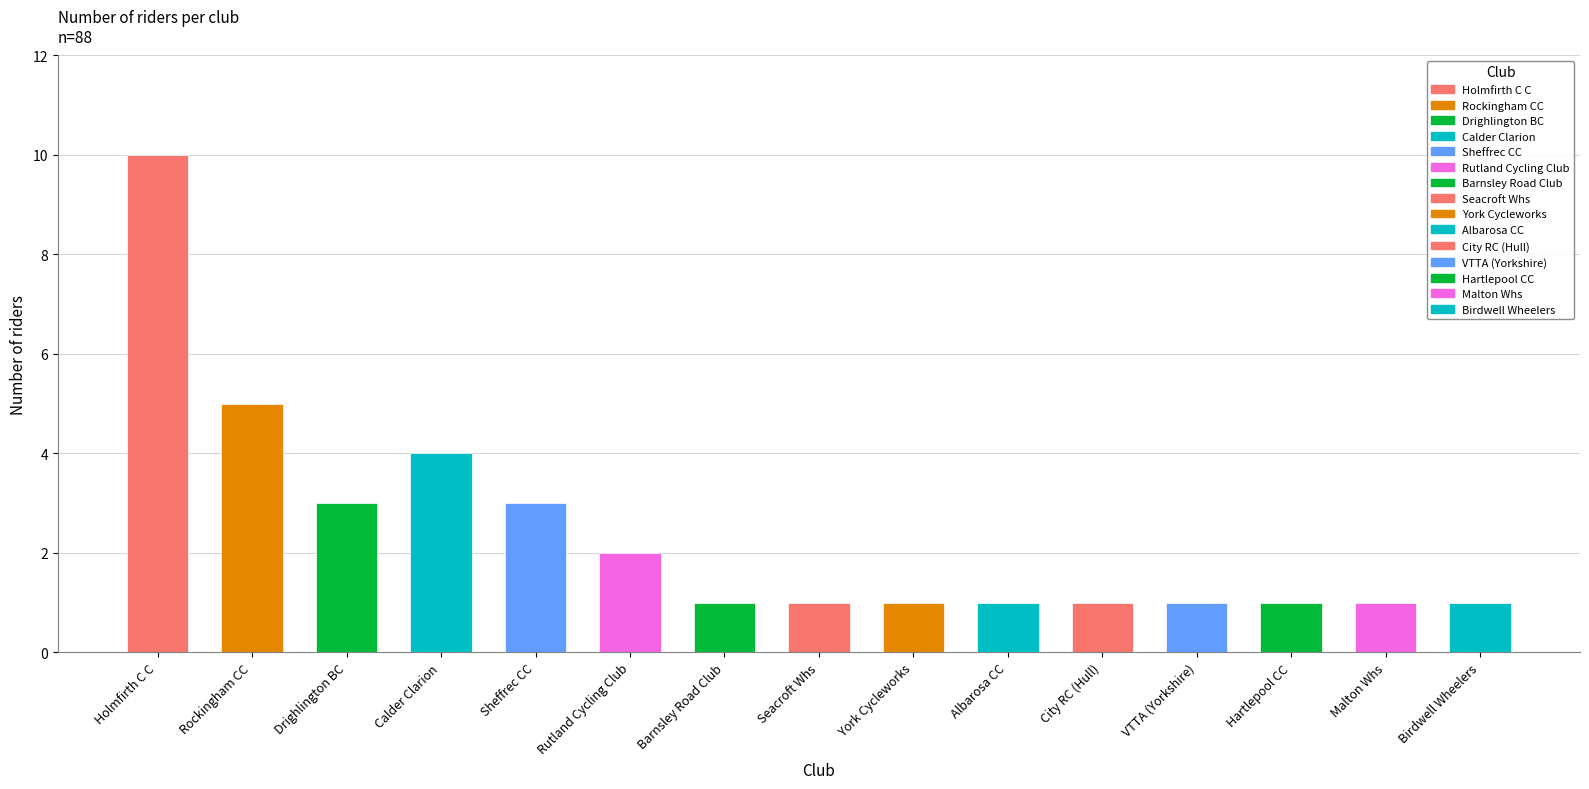

How many categories are shown in the chart?

15